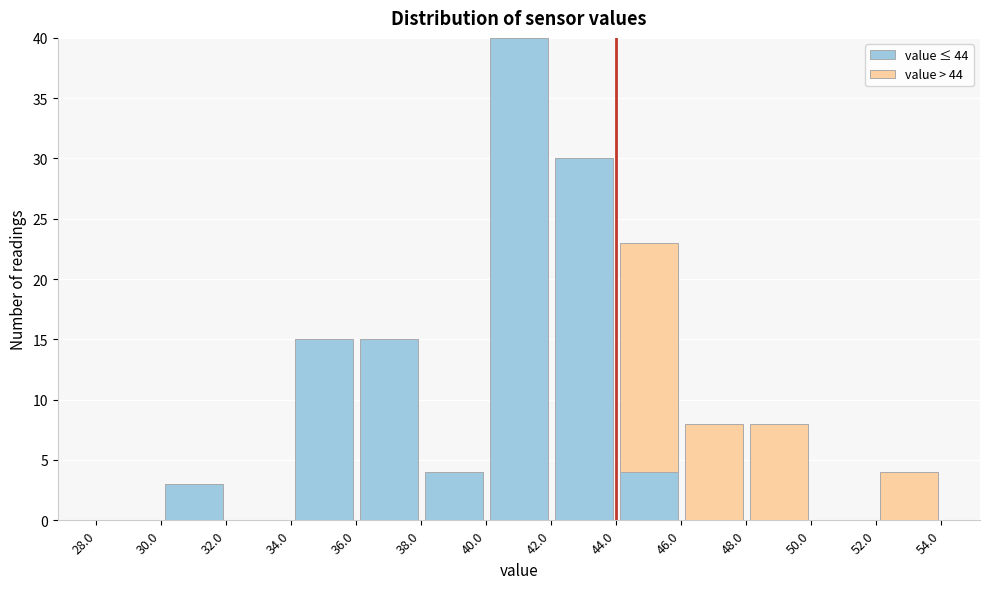

What is the total height of the stacked bar covering 44.0 to 46.0 on the x-axis? The values are not printed on the chart, so give them approximately, as read against the axis.

23